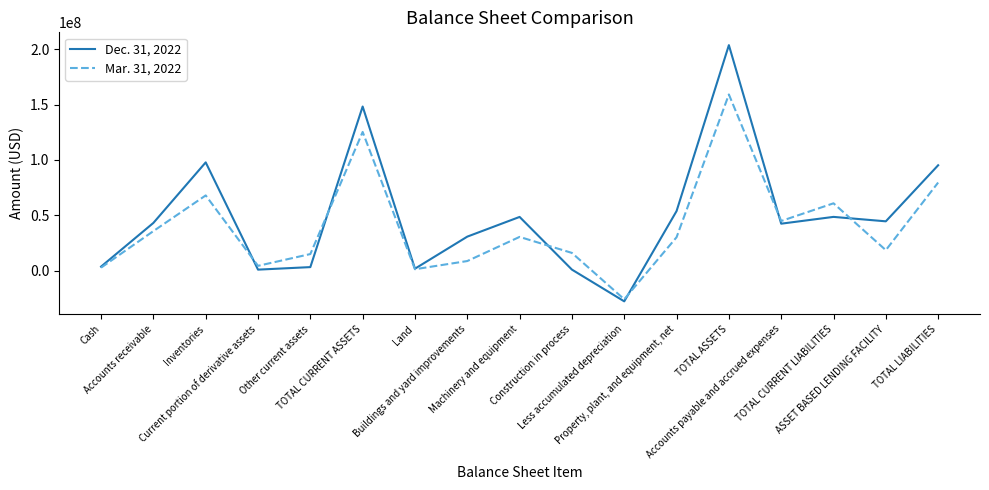

Which series has the largest range (max minus min)?

Dec. 31, 2022